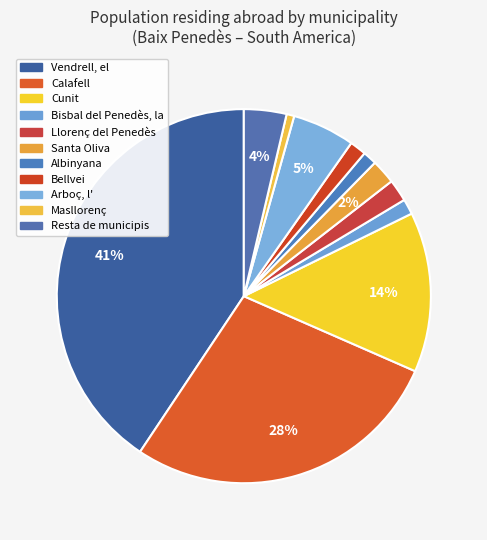

Which category has the smallest portion of the pie?

Masllorenç